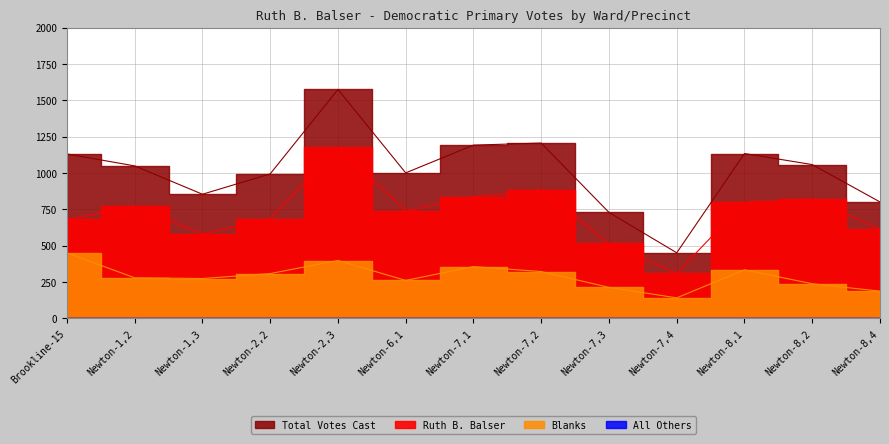

At how many categories does at least one series exceed 927?

9